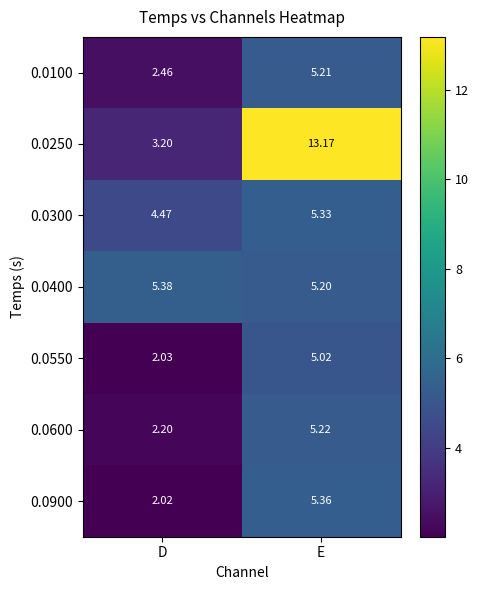

Which label corresponds to the largest value in the chart?

E